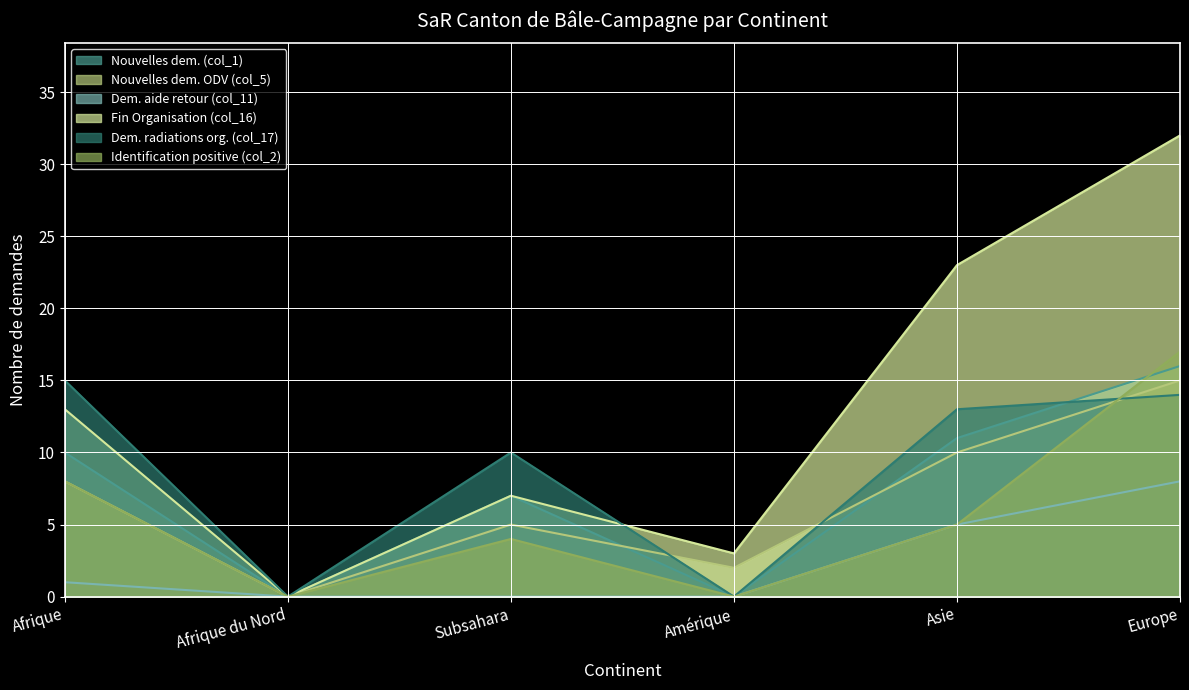

What is the sum of the Fin Organisation (col_16) values at Asie and Afrique?

36